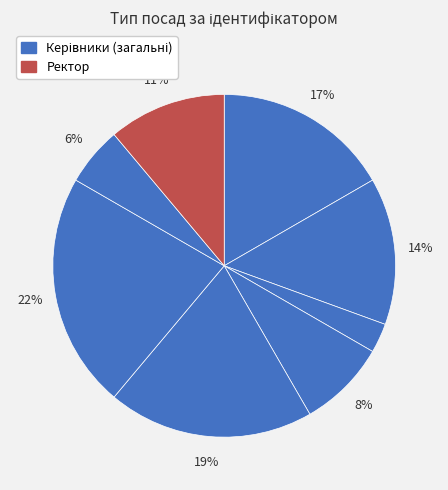

To the nearest percent, what is the average slice percentage?

12%